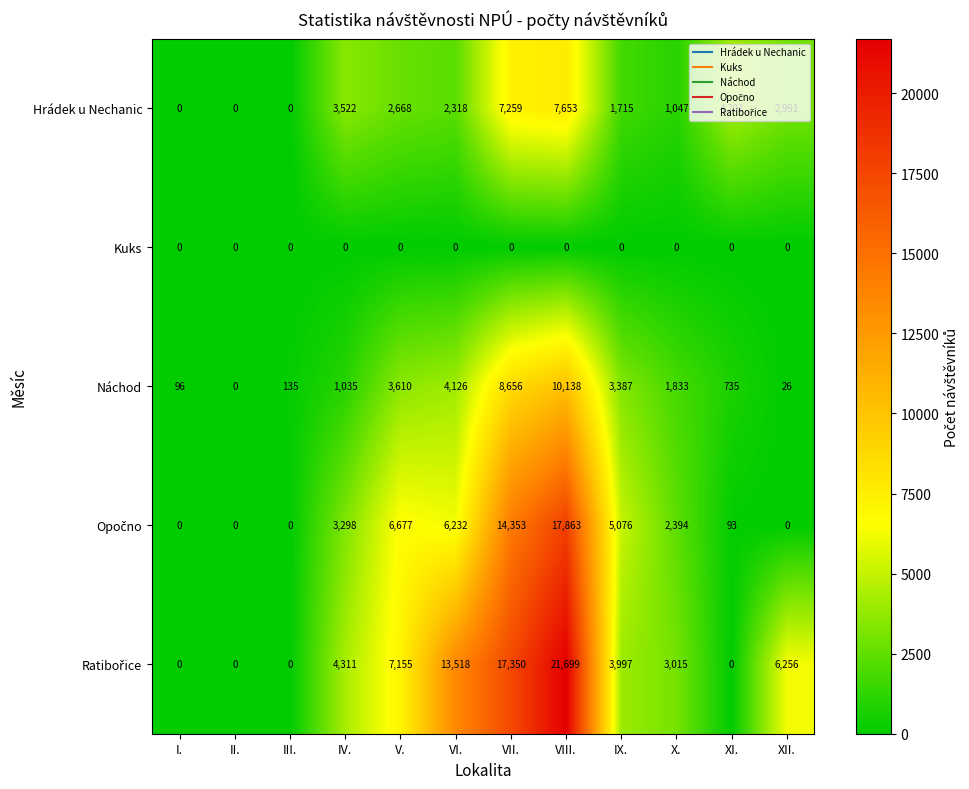

At which category is the sum across all series the highest?

VIII.